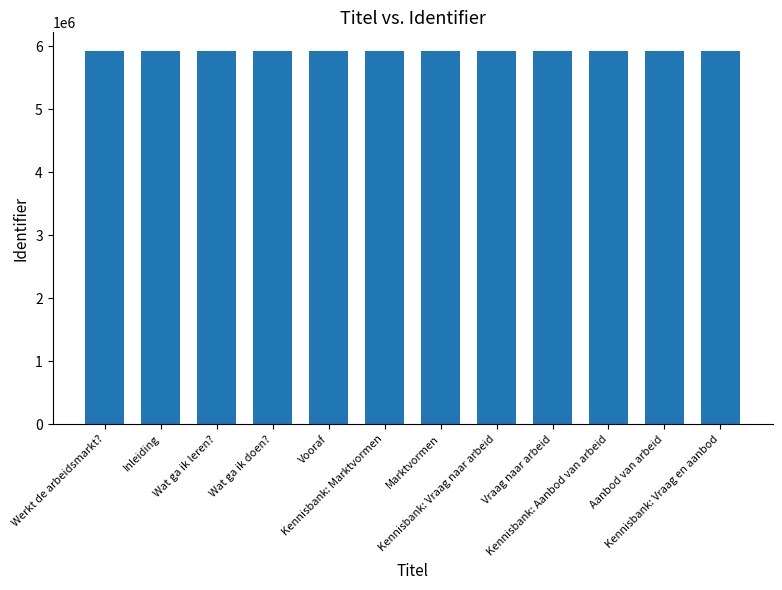

Approximately how many times larger is the value at Wat ga ik leren? compared to Wat ga ik doen??

1.0